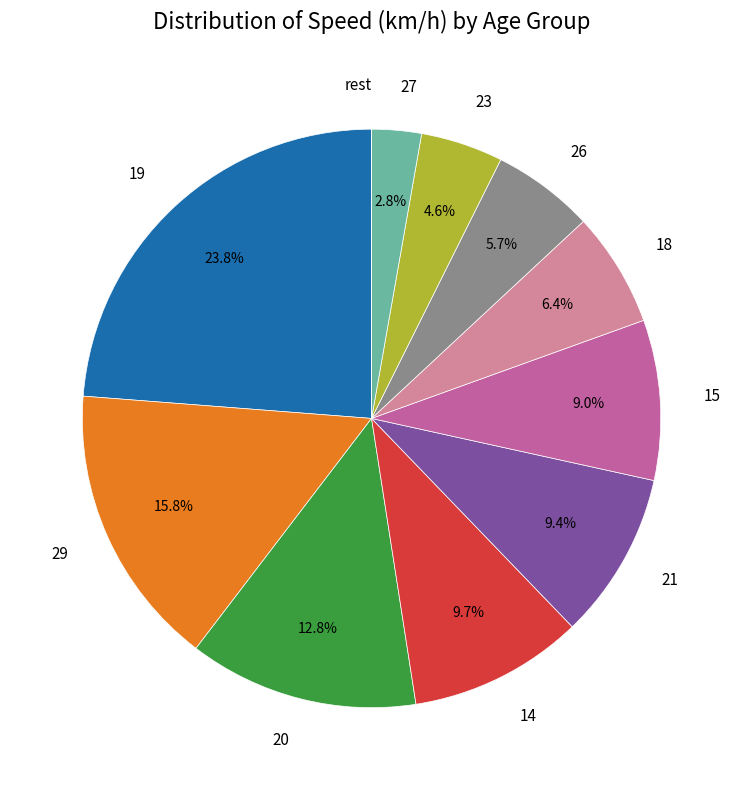

Which slice is the largest?

19